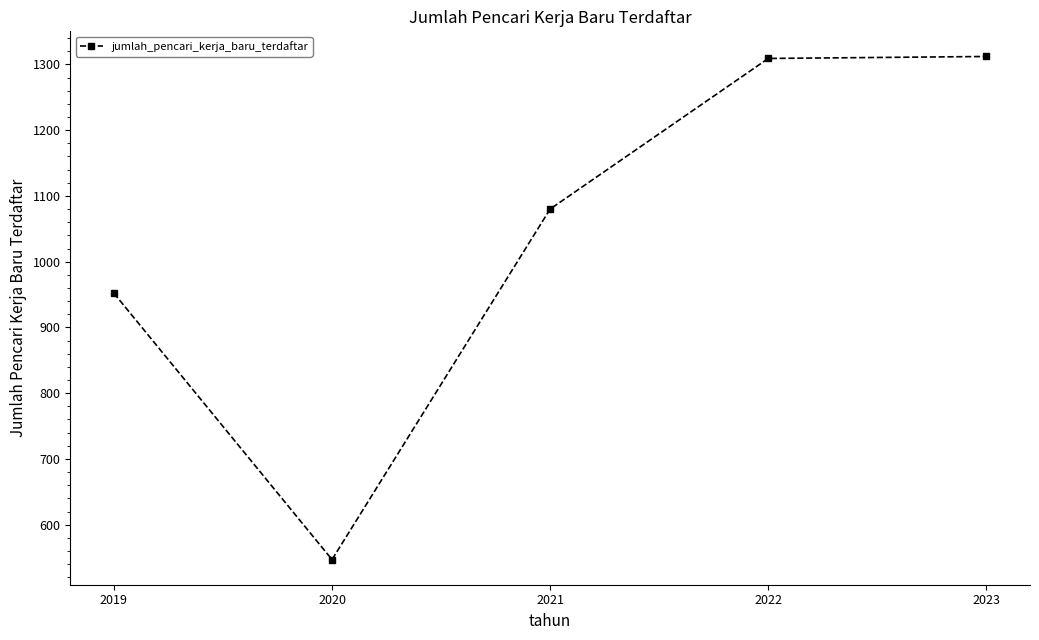

How many lines are shown in the chart?

1